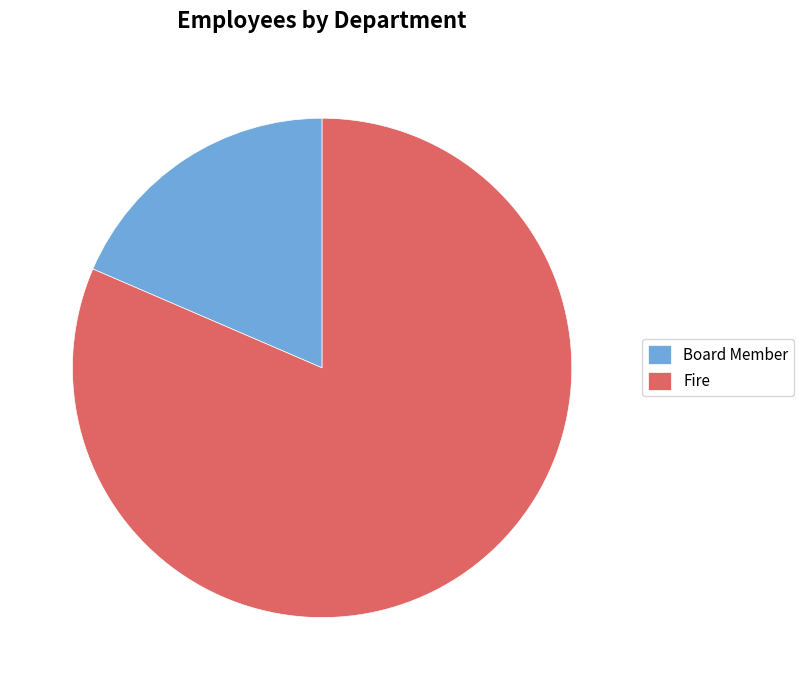

Approximately how many times larger is the value at Fire compared to Board Member?

4.4